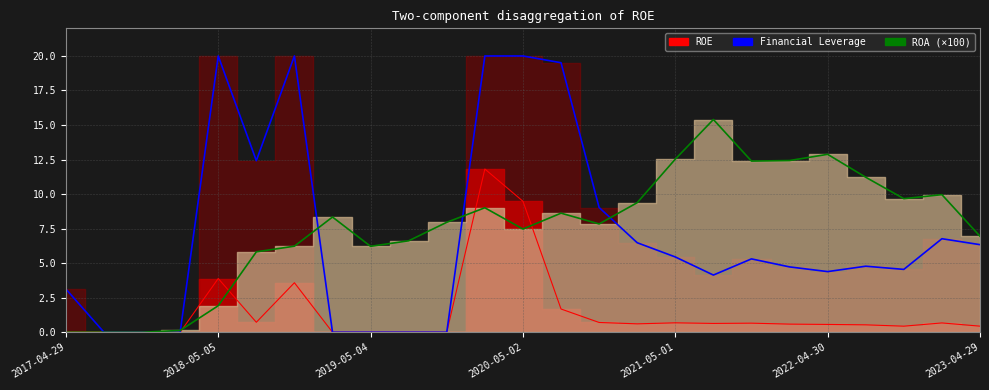

Which series ends up on top after the final intersection of ROA and ROE?

ROA